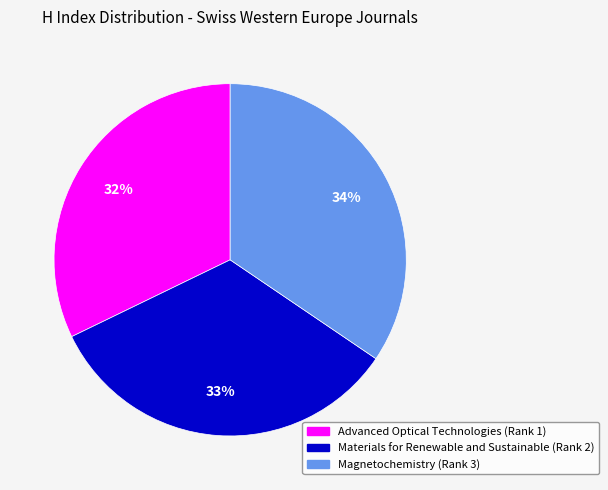

Which category has the smallest portion of the pie?

Advanced Optical Technologies (Rank 1)